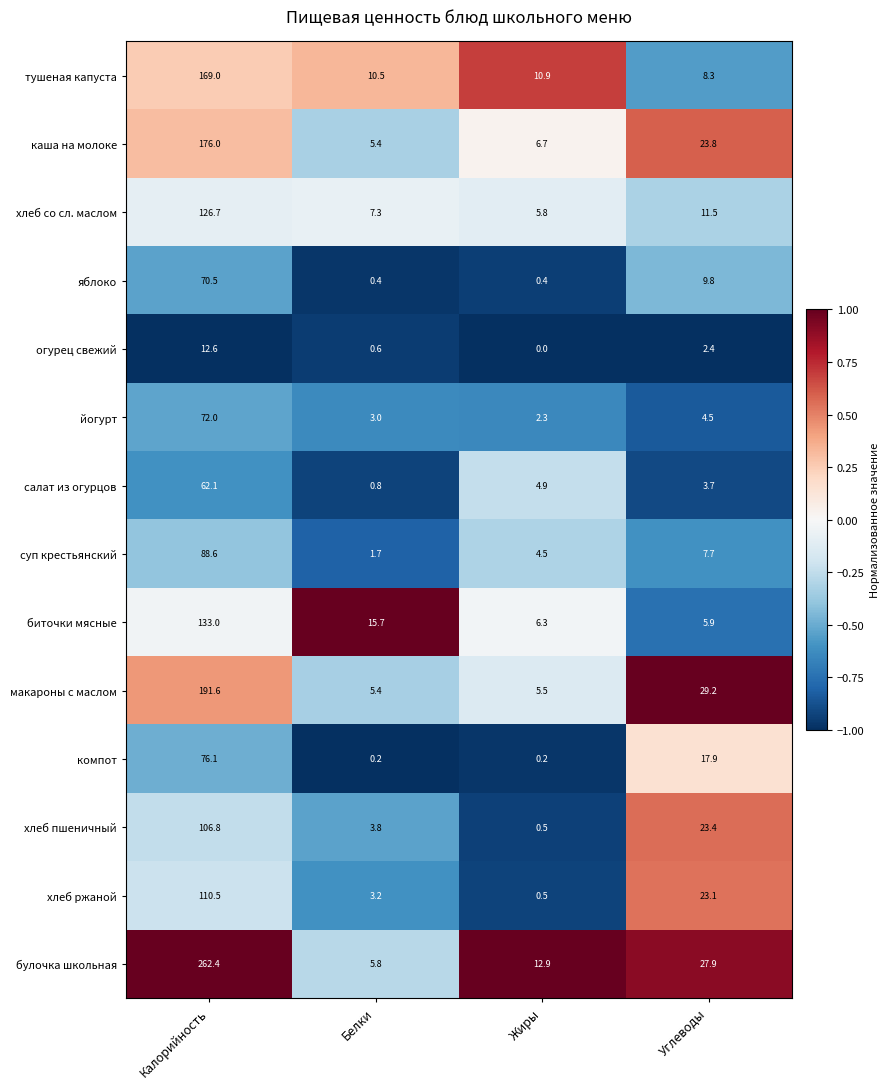

What is the smallest value displayed?

0.0